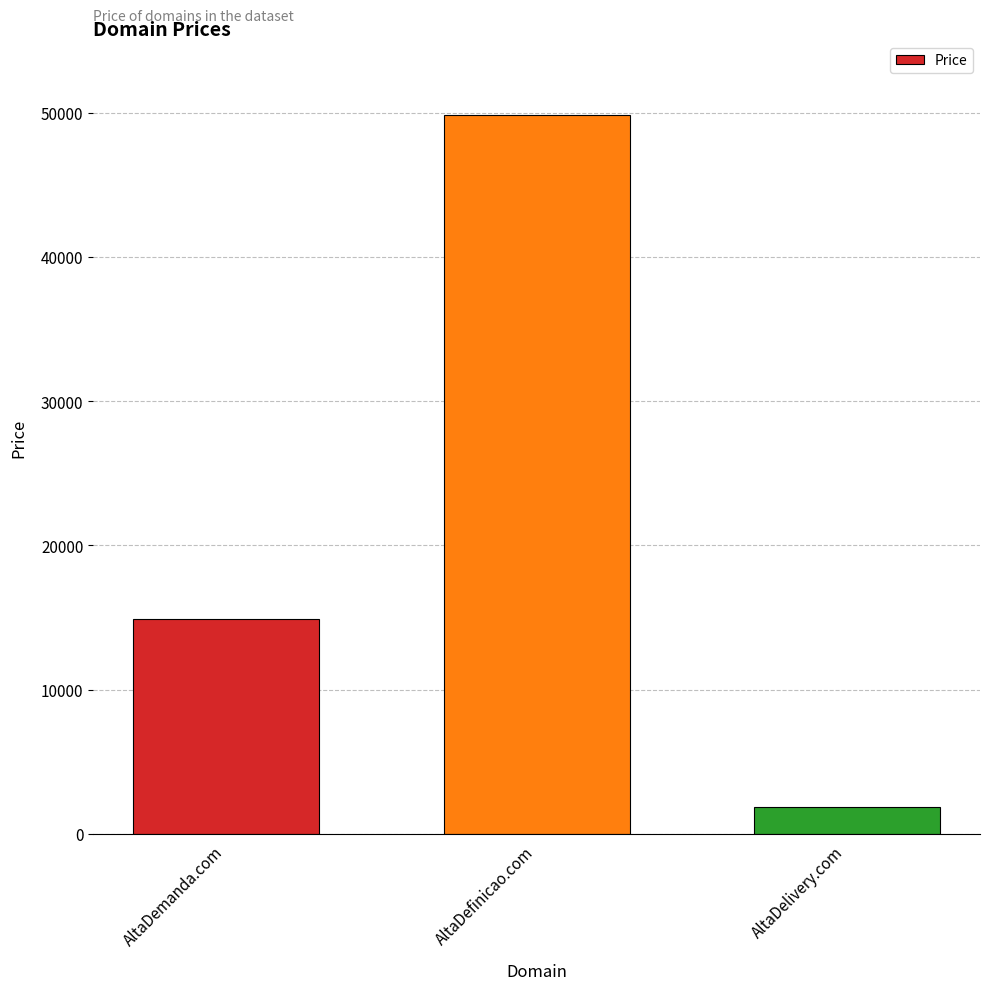

Reading left to right, extract all data points from this chart.

14888	49888	1888